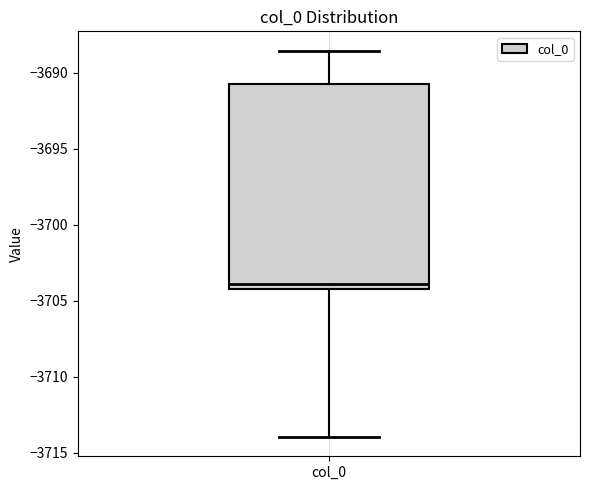

Transcribe this box plot: give where the median line is, the range the box spans, and where the two whiskers end, as read against the y-axis. The values are not printed on the chart, so give them approximately, as read against the axis.

median -3704.0 (just above the box's lower edge), box -3704.0 to -3690.5, whiskers -3714.0 to -3688.5